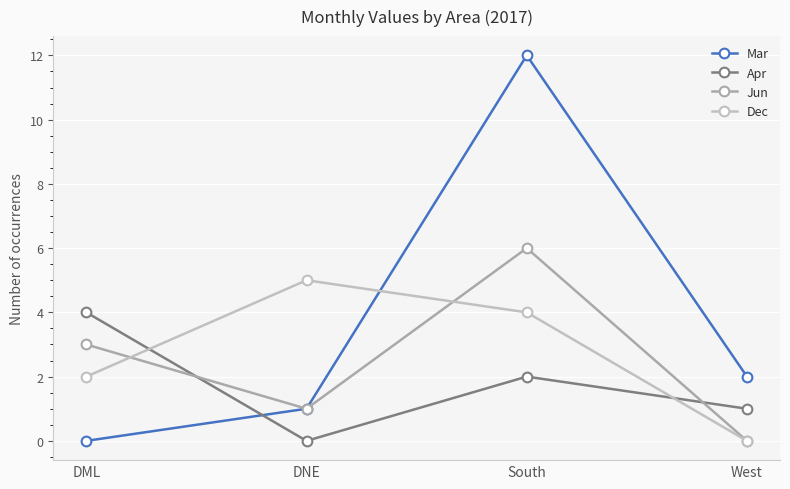

List the series in order of their peak value, highest first.

Mar, Jun, Dec, Apr